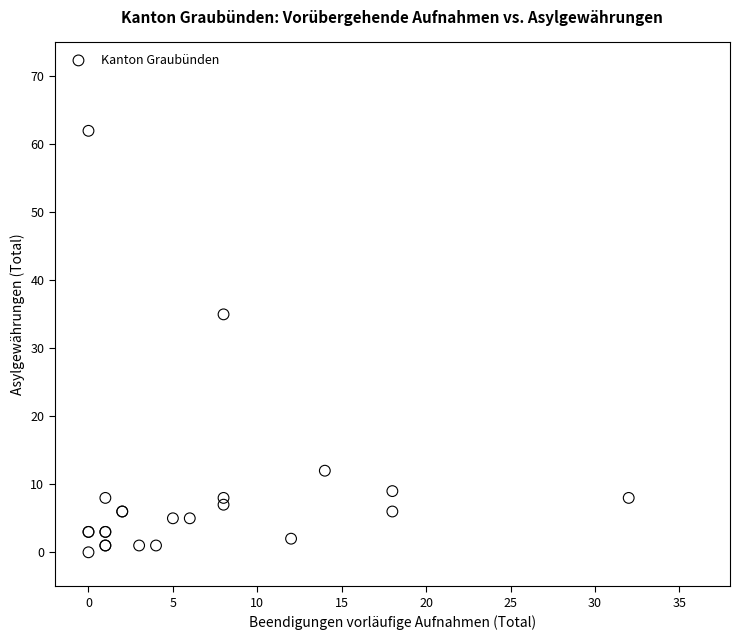

What Y value in the scatter plot is closest to 31?

35